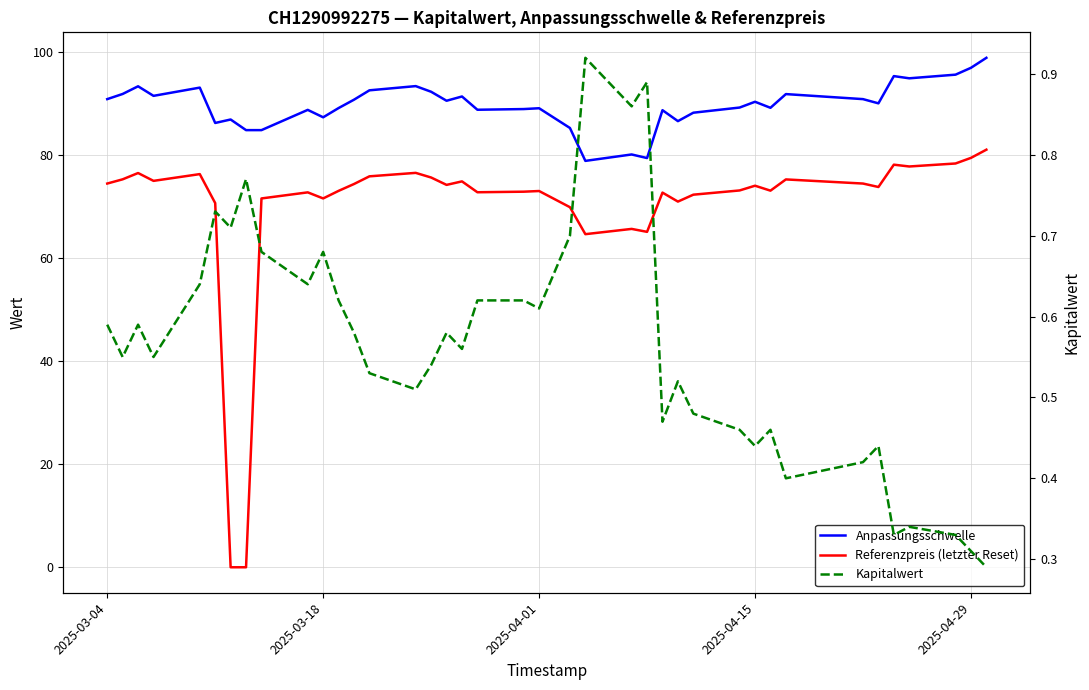

List the series in order of their overall mean, highest first.

Anpassungsschwelle, Referenzpreis (letzter Reset), Kapitalwert